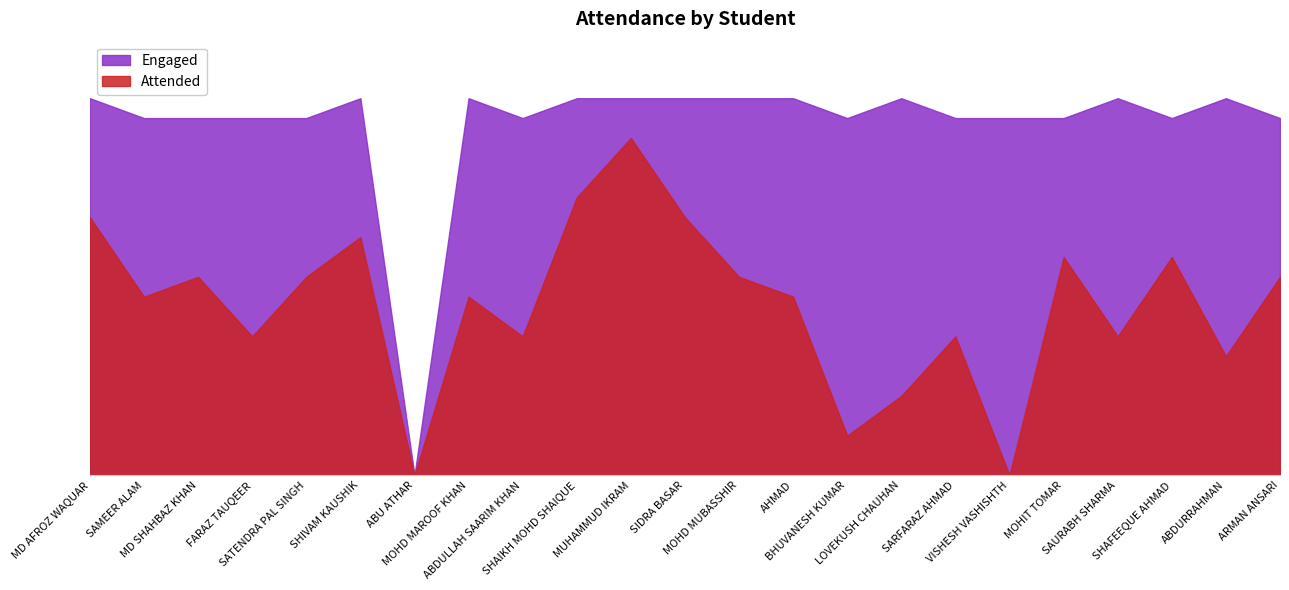

What is the sum of the Percent values at BHUVANESH KUMAR and MOHD MAROOF KHAN?

58.5